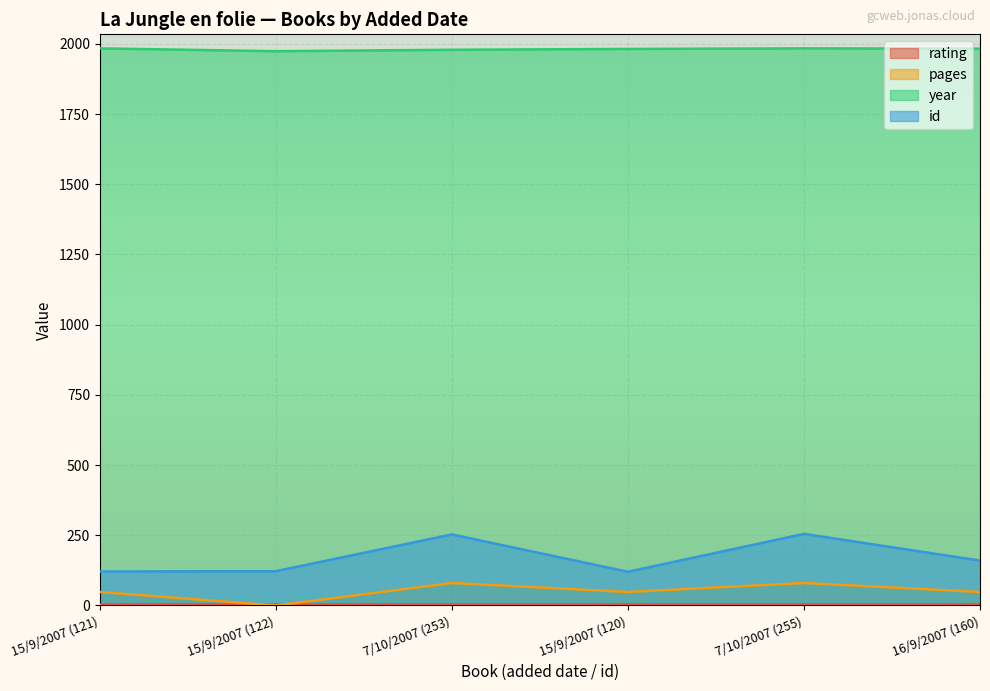

What position from the right is 15/9/2007 (121)?

6